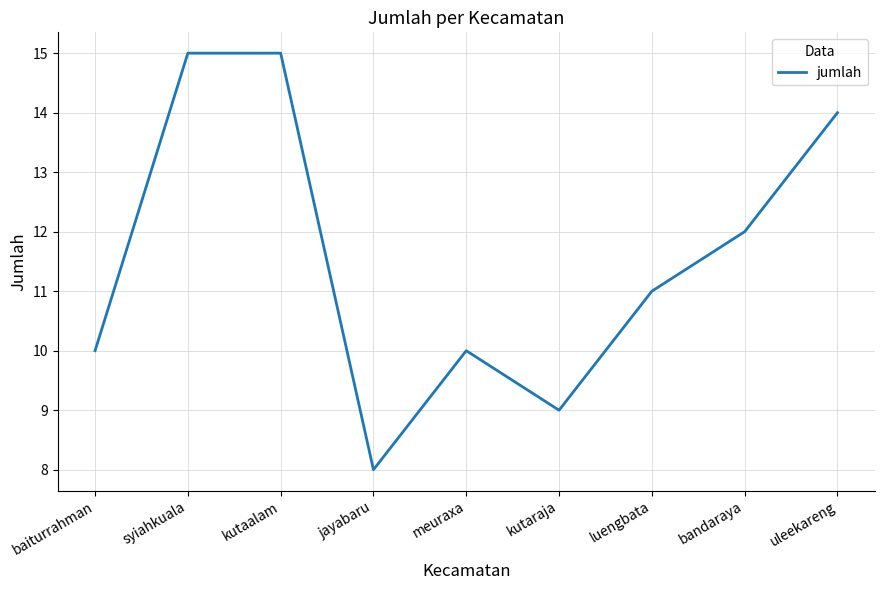

The value at jayabaru is 8. True or false?

True